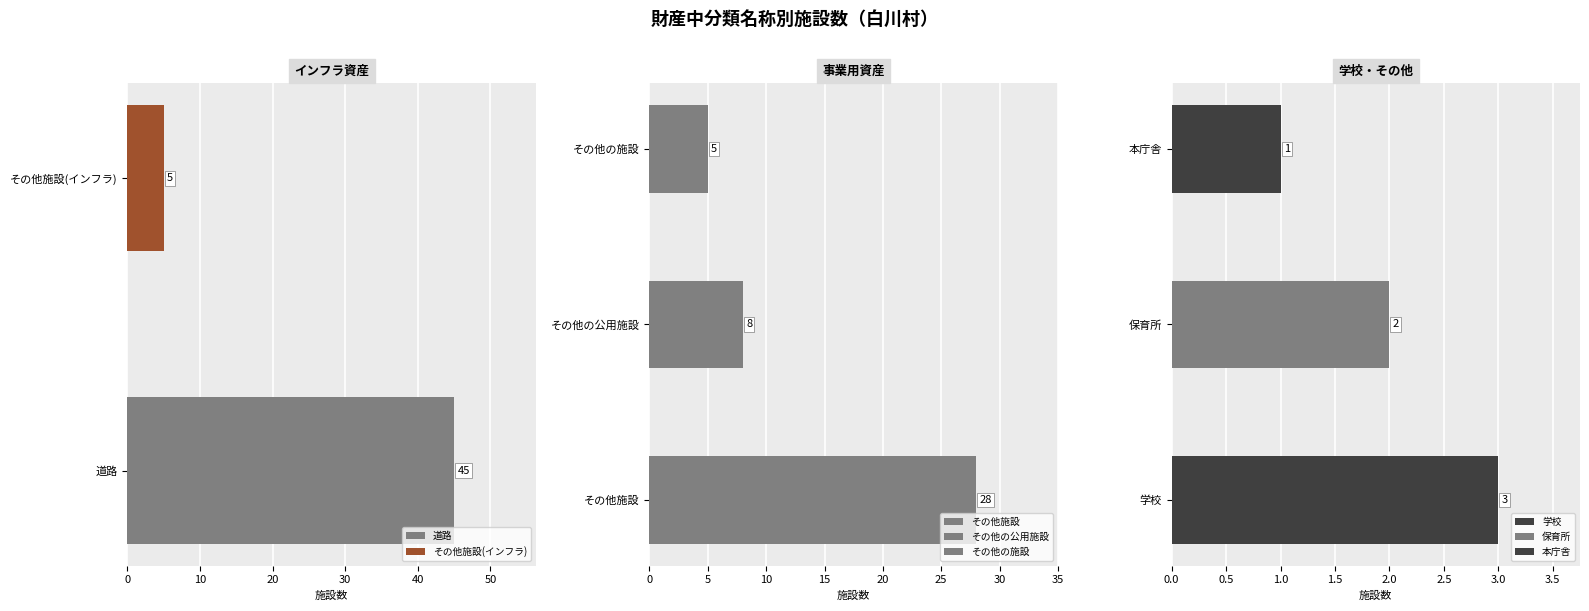

What is the label of the 1st bar from the right?

本庁舎